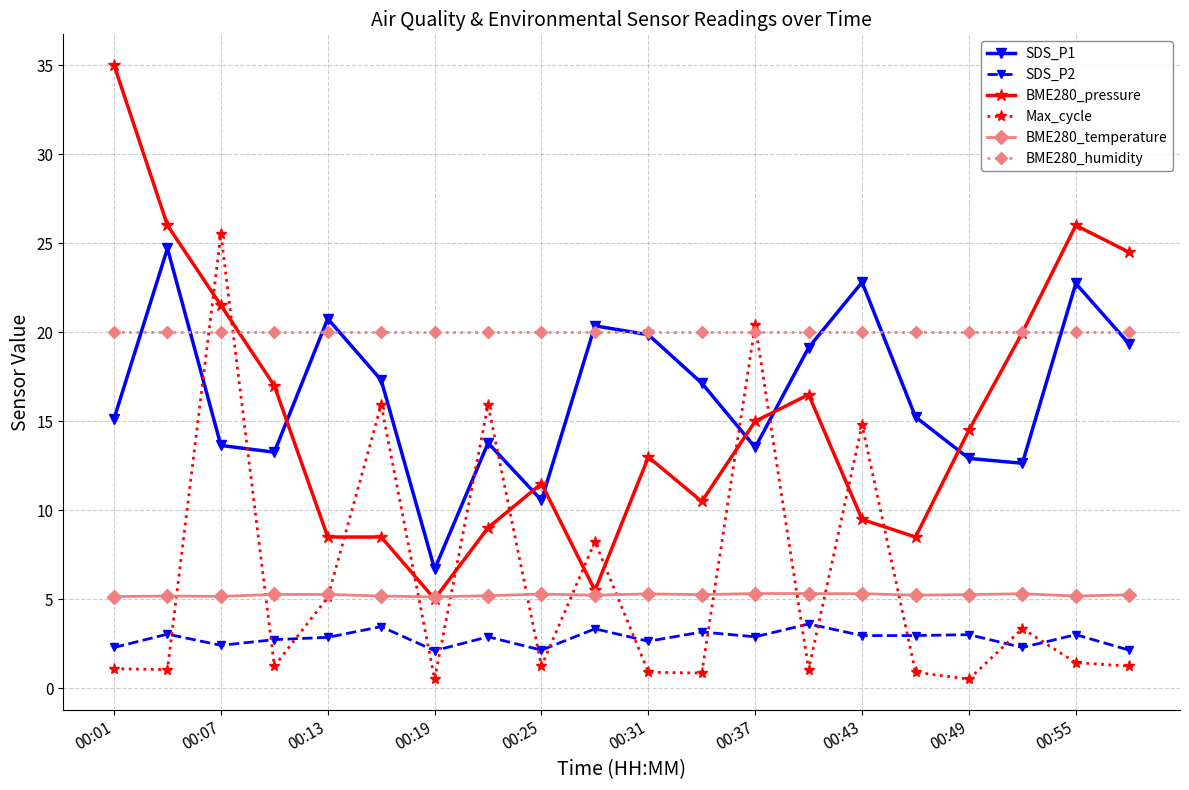

Which series has the largest range (max minus min)?

BME280_pressure